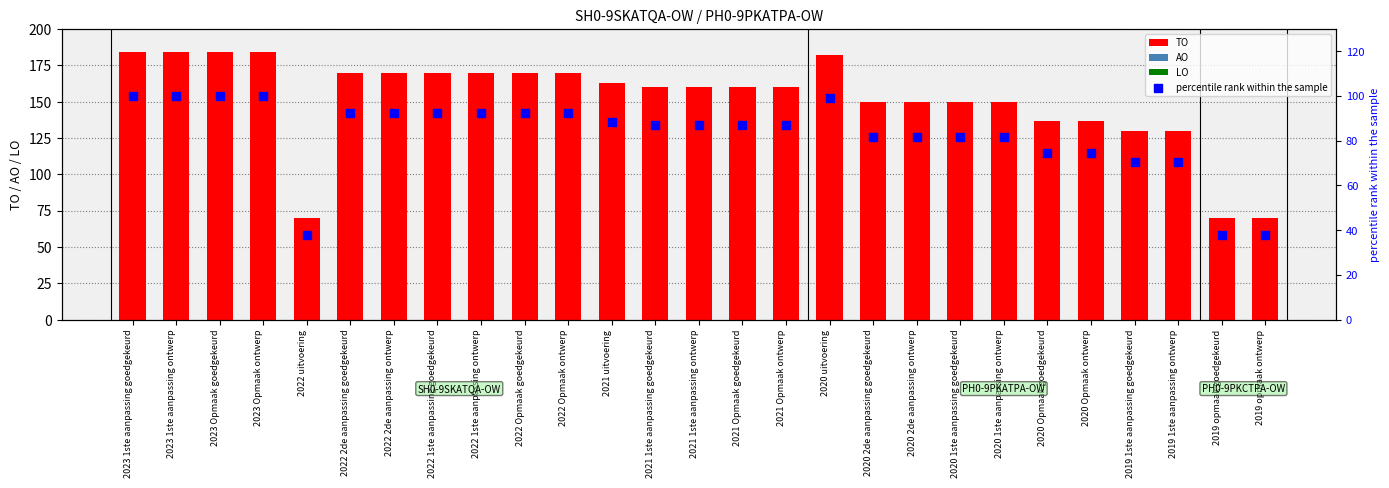

Is the value of TO at 2021 Opmaak ontwerp greater than the value of LO at 2021 Opmaak goedgekeurd?

Yes